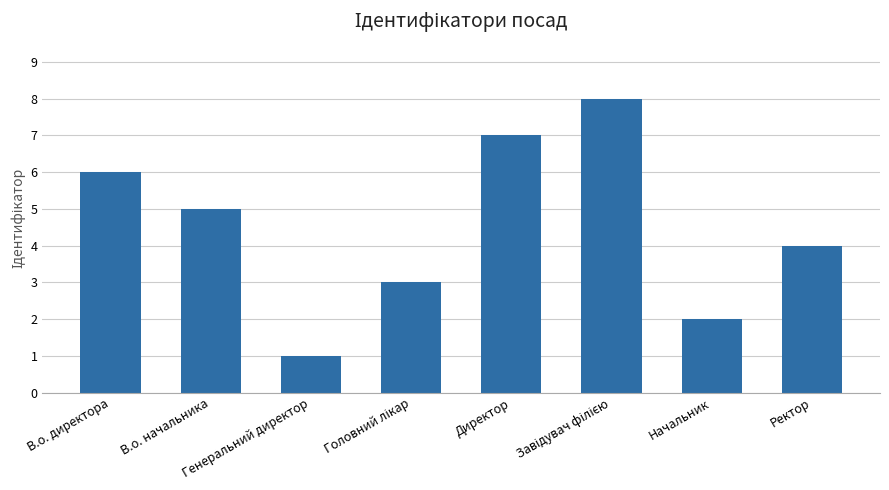

What value does the data have at Ректор?

4